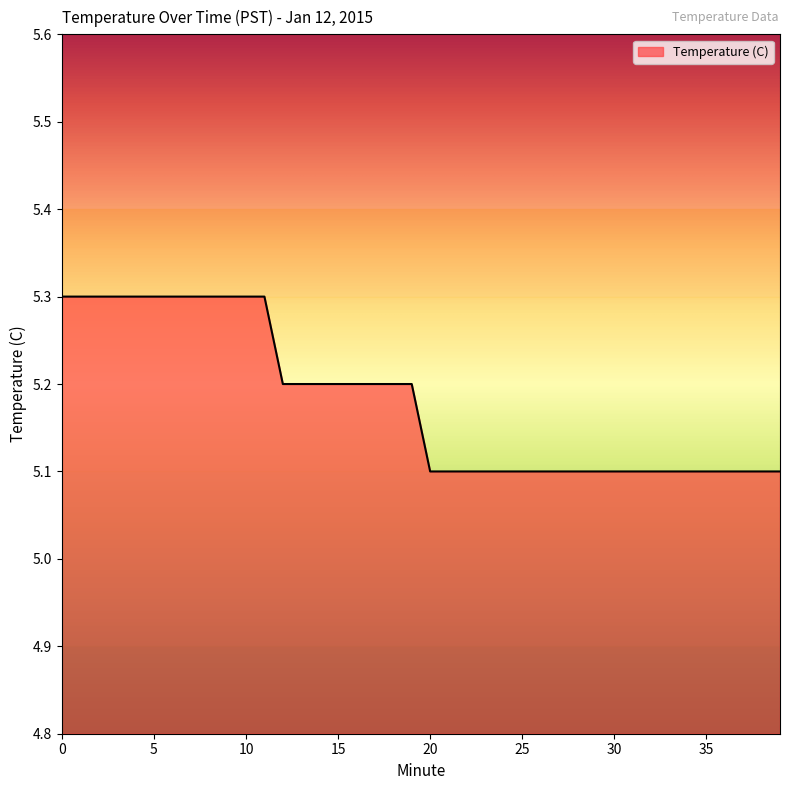

What is the smallest value displayed?

5.1